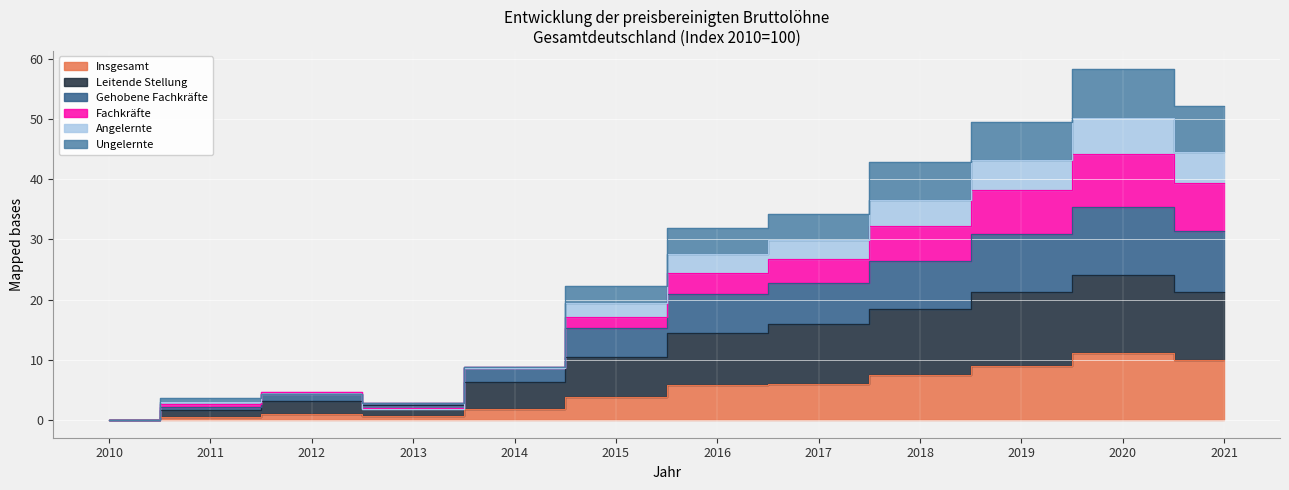

Is it true that Gehobene Fachkräfte equals 2.1 at 2011?

True